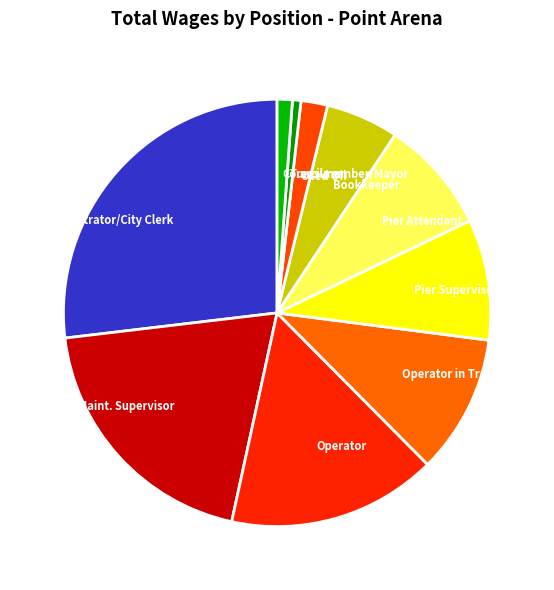

What is the smallest slice in the pie chart?

Treasurer